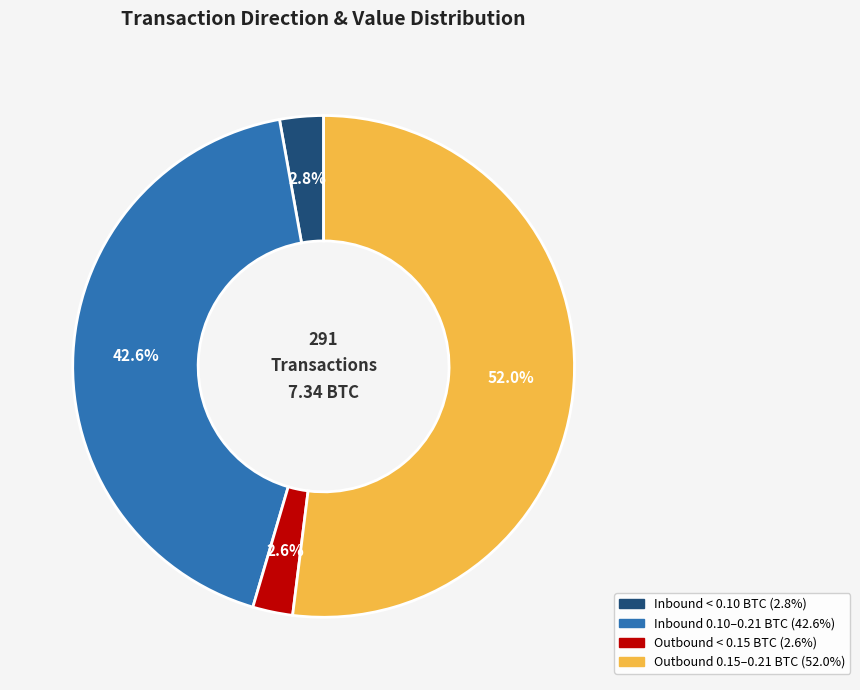

Is there any slice that represents more than half of the pie?

Yes